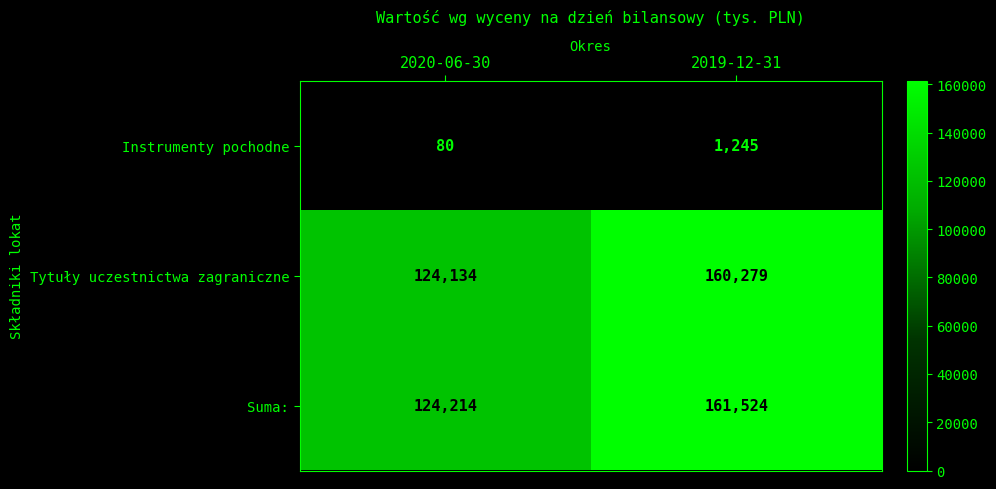

Reading right to left, what are all the values shown in this chart?

Instrumenty pochodne: 2019-12-31=1245	2020-06-30=80
Tytuły uczestnictwa zagraniczne: 2019-12-31=160279	2020-06-30=124134
Suma:: 2019-12-31=161524	2020-06-30=124214